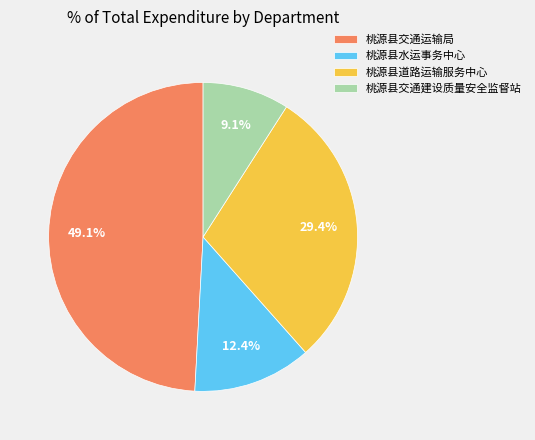

To the nearest percent, what is the difference between the largest and smallest slice percentages?

40%